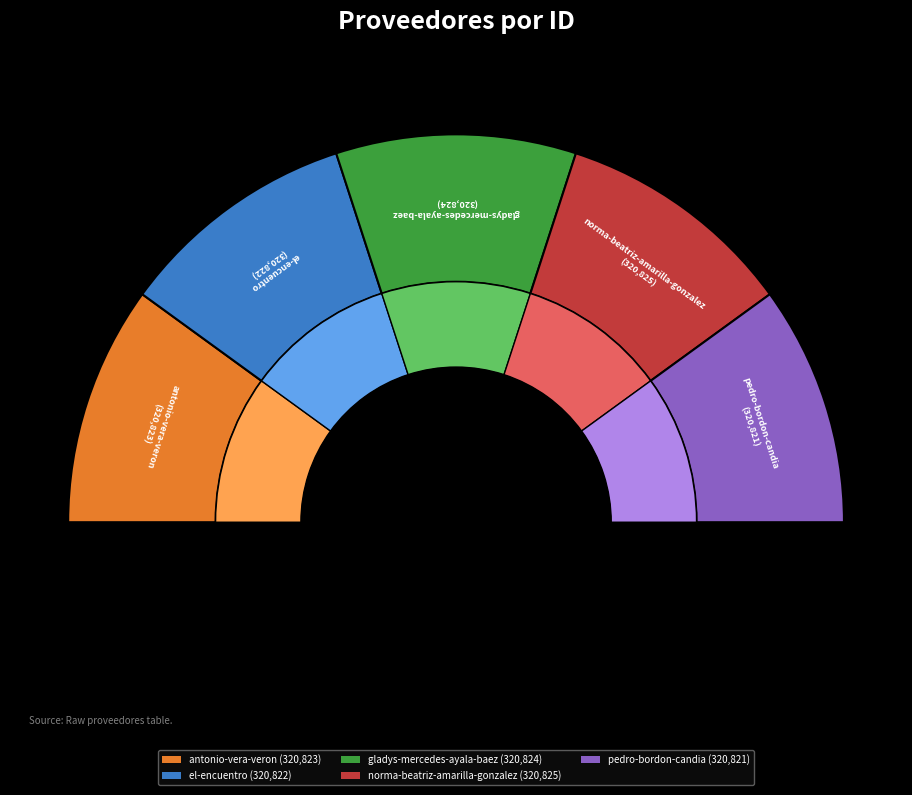

How much of the chart is everything except gladys-mercedes-ayala-baez?

80.0%